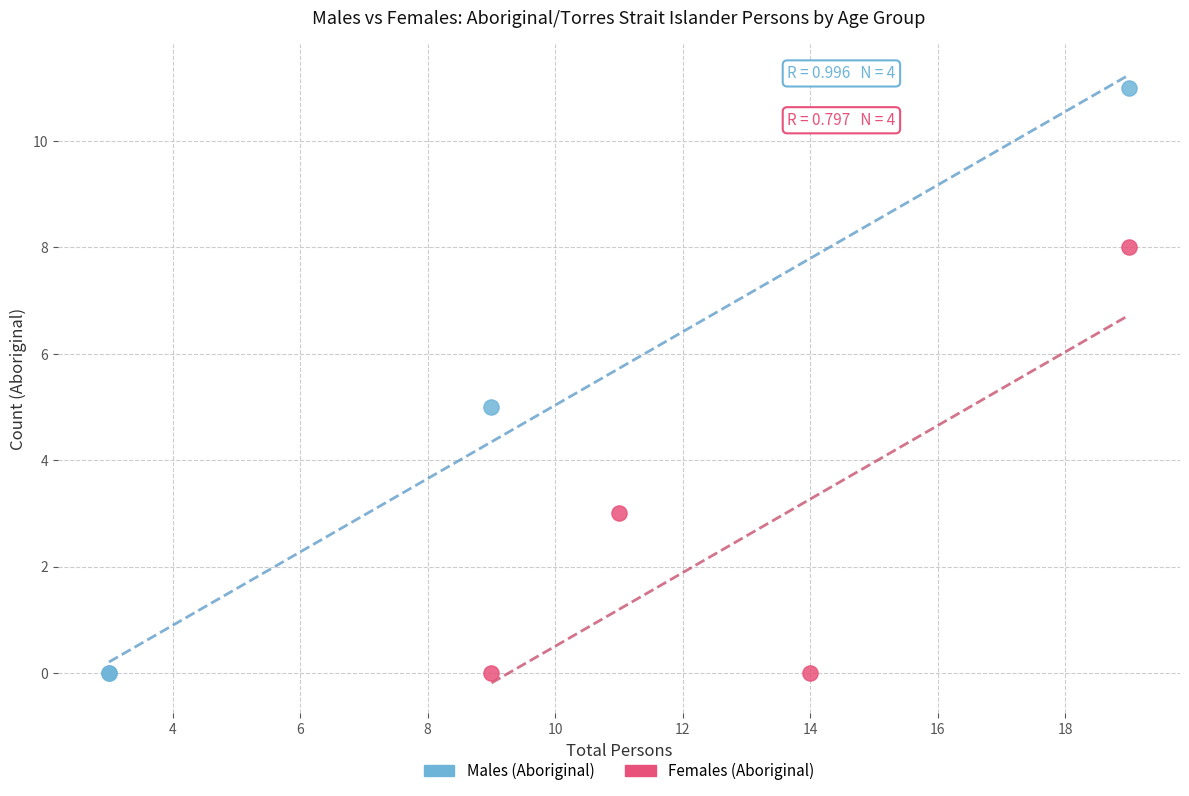

What are all the series names shown in the legend?

Males (Aboriginal), Females (Aboriginal)